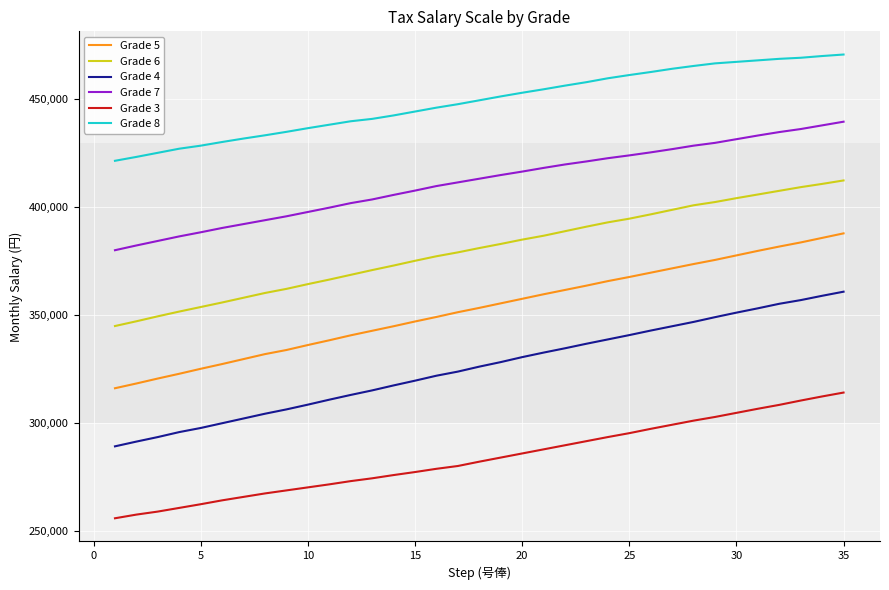

Which series has the largest range (max minus min)?

Grade 5